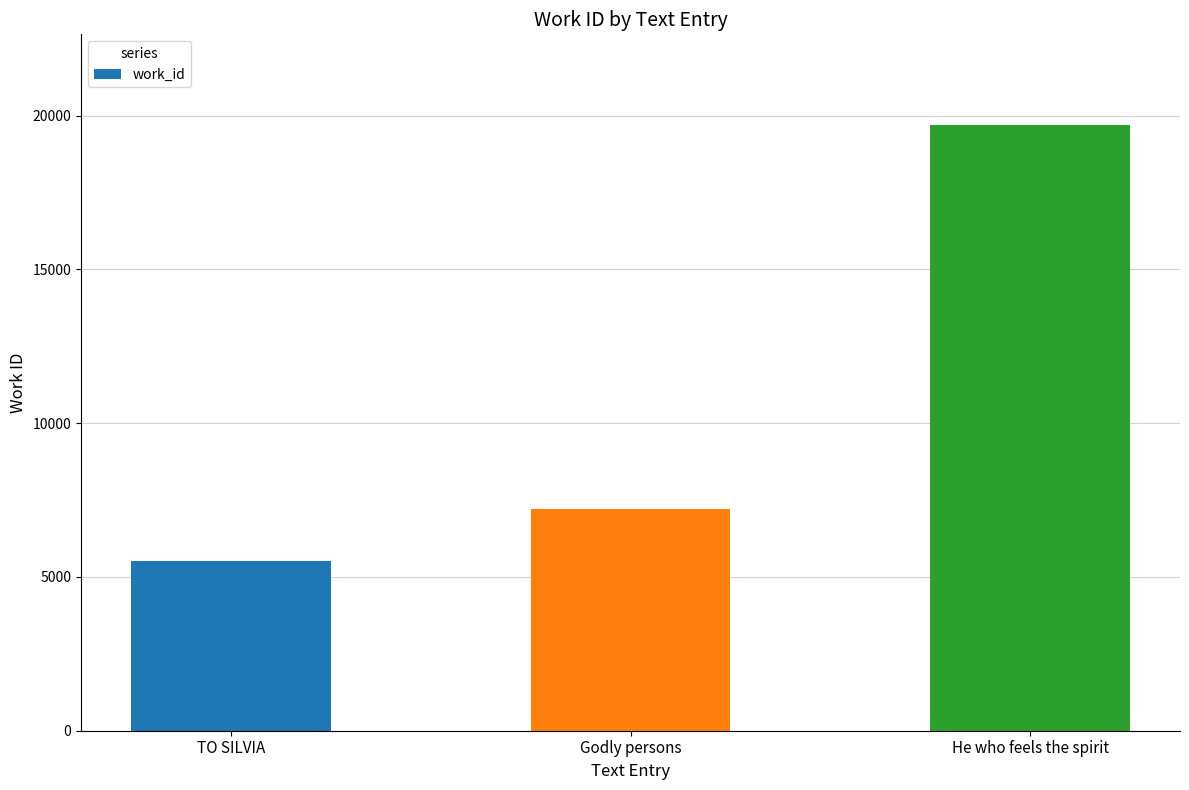

Reading right to left, extract all data points from this chart.

He who feels the spirit=19688	Godly persons=7217	TO SILVIA=5532